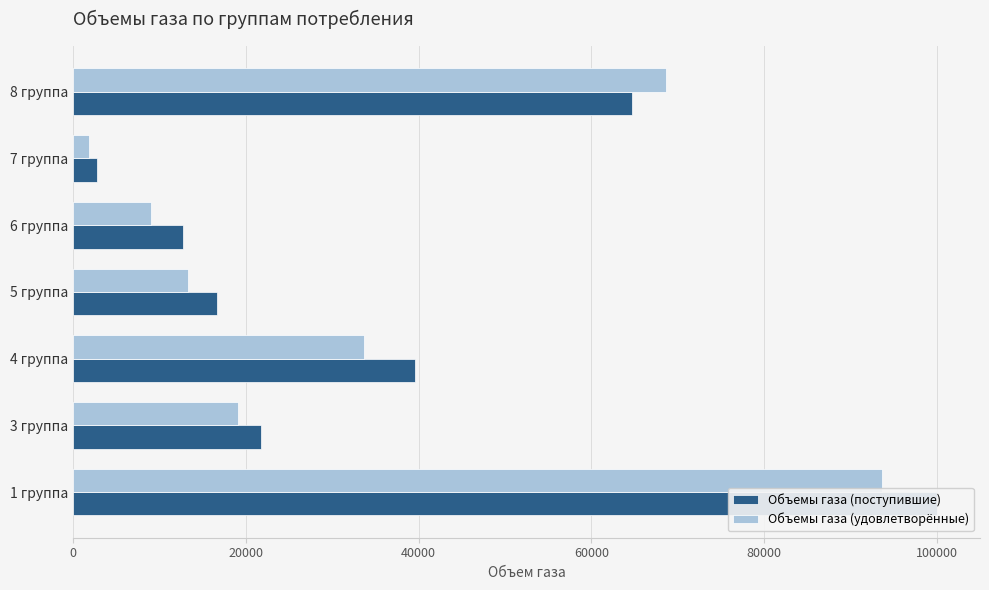

What is the smallest value displayed?

1805.6